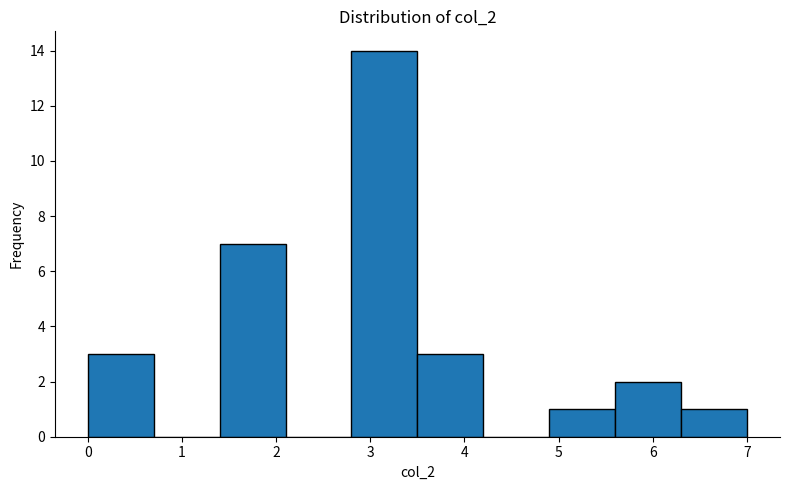

How tall is the bar that spans 6.3 to 7.0 on the x-axis? The values are not printed on the chart, so give them approximately, as read against the axis.

1